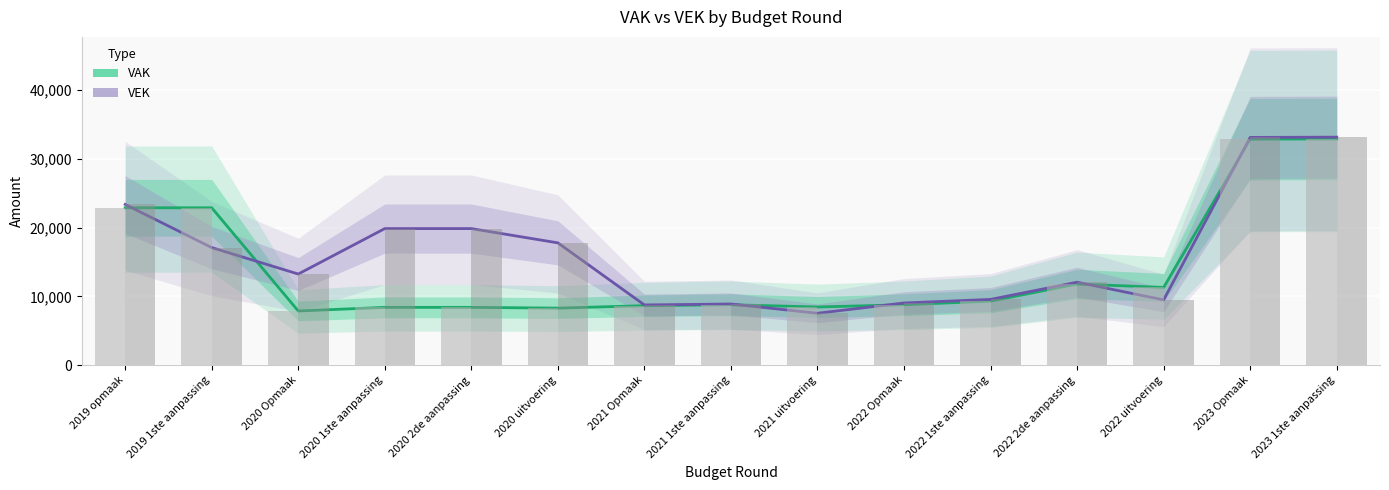

Reading left to right, transcribe all the data shown in this chart.

VAK: 2019 opmaak=22885	2019 1ste aanpassing=22885	2020 Opmaak=7885	2020 1ste aanpassing=8413	2020 2de aanpassing=8413	2020 uitvoering=8303	2021 Opmaak=8658	2021 1ste aanpassing=8795	2021 uitvoering=8467	2022 Opmaak=8795	2022 1ste aanpassing=9312	2022 2de aanpassing=11812	2022 uitvoering=11310	2023 Opmaak=32855	2023 1ste aanpassing=32890
VEK: 2019 opmaak=23369	2019 1ste aanpassing=17101	2020 Opmaak=13255	2020 1ste aanpassing=19860	2020 2de aanpassing=19860	2020 uitvoering=17786	2021 Opmaak=8765	2021 1ste aanpassing=8902	2021 uitvoering=7554	2022 Opmaak=9052	2022 1ste aanpassing=9569	2022 2de aanpassing=12069	2022 uitvoering=9499	2023 Opmaak=33112	2023 1ste aanpassing=33147